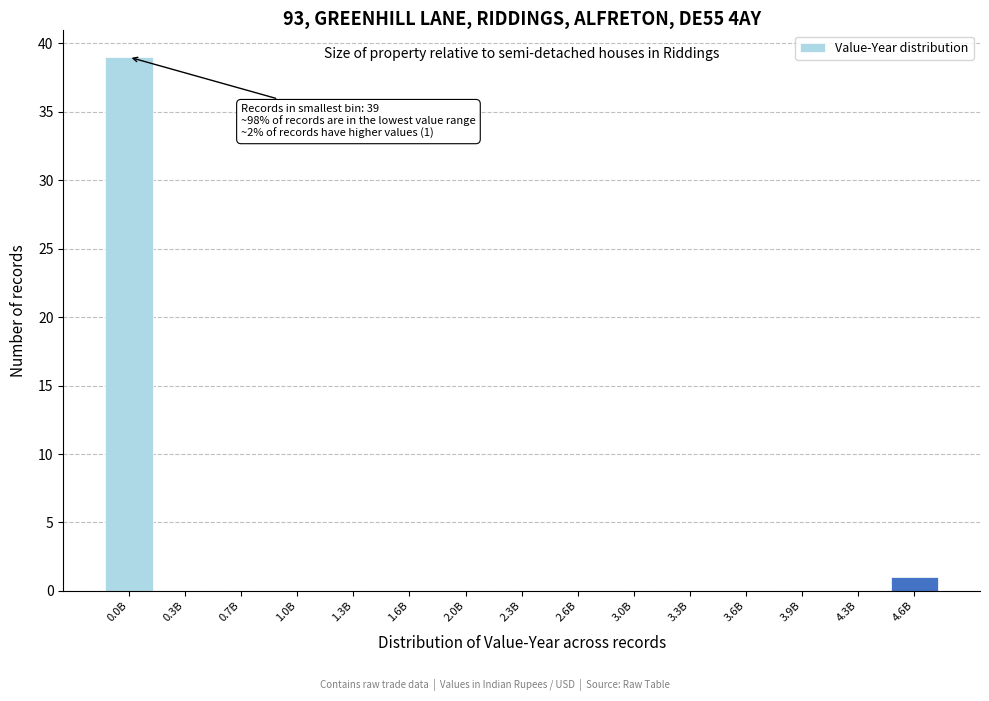

Reading left to right, transcribe all the data shown in this chart.

0.0B=39	0.3B=0	0.7B=0	1.0B=0	1.3B=0	1.6B=0	2.0B=0	2.3B=0	2.6B=0	3.0B=0	3.3B=0	3.6B=0	3.9B=0	4.3B=0	4.6B=1